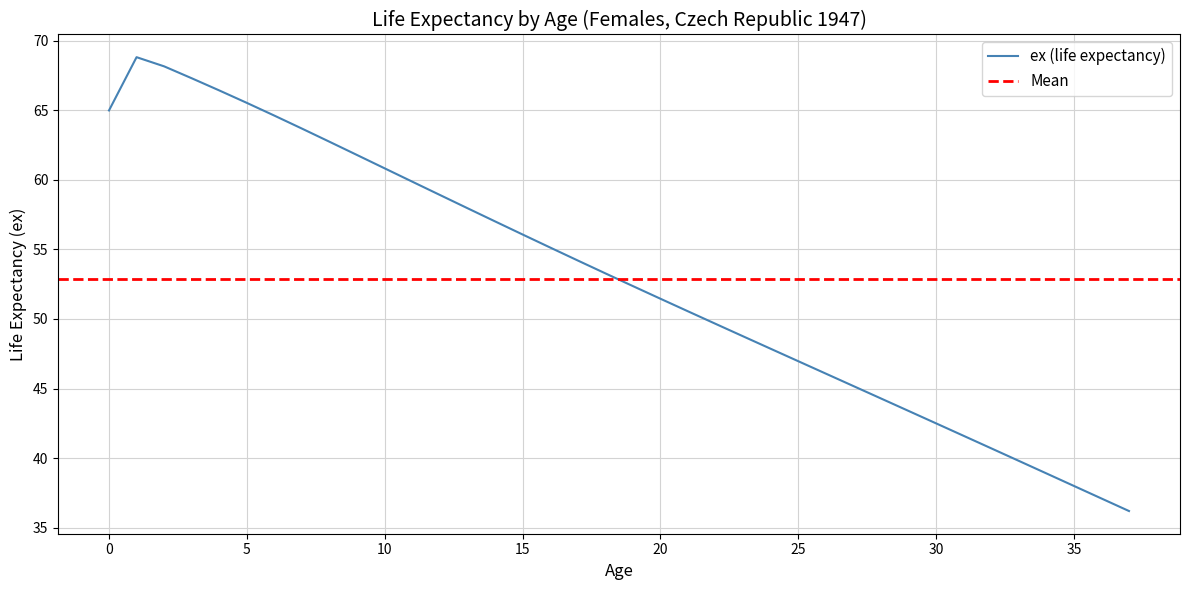

Which label corresponds to the largest value in the chart?

1